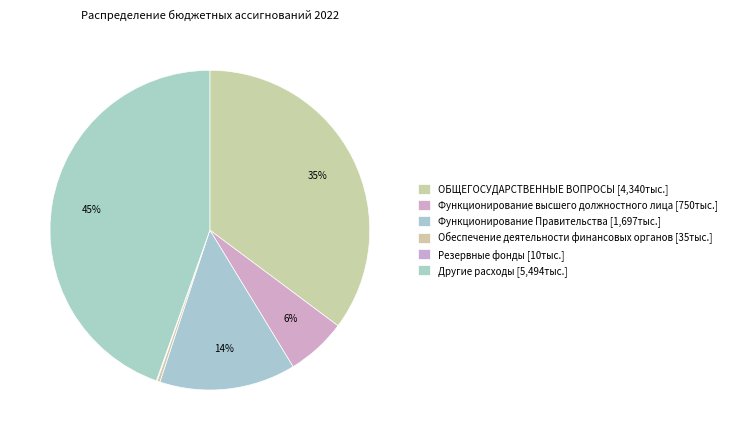

Is there any slice that represents more than half of the pie?

No